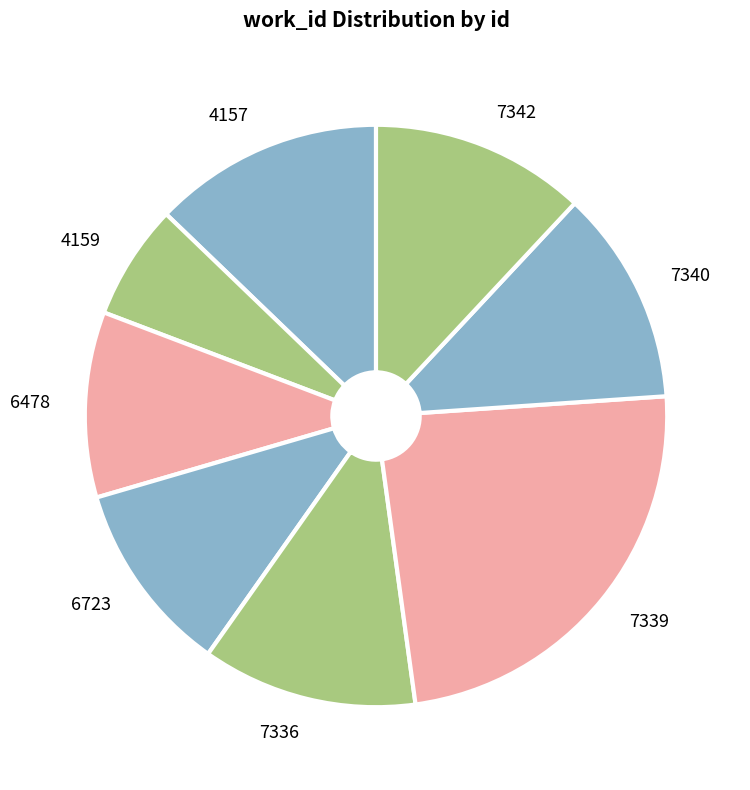

Does 4159 account for over 50% of the chart?

No